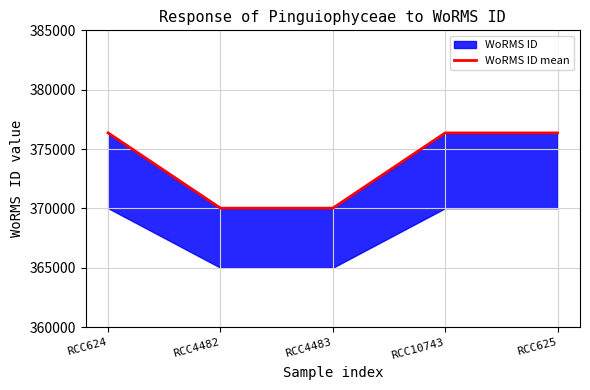

Reading left to right, extract all data points from this chart.

RCC624=376357	RCC4482=370019	RCC4483=370019	RCC10743=376357	RCC625=376357